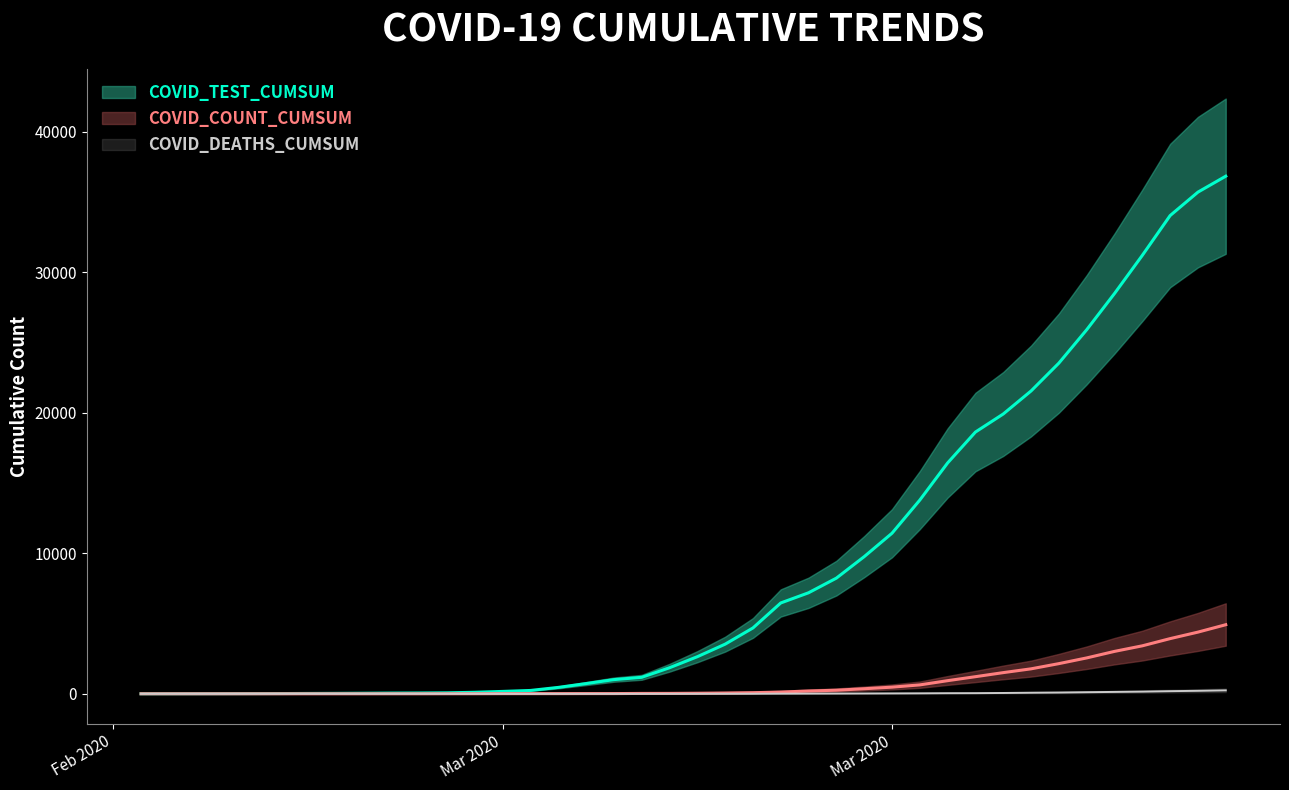

What is the value of the COVID_TEST_CUMSUM point at the 20th from the left?

1852